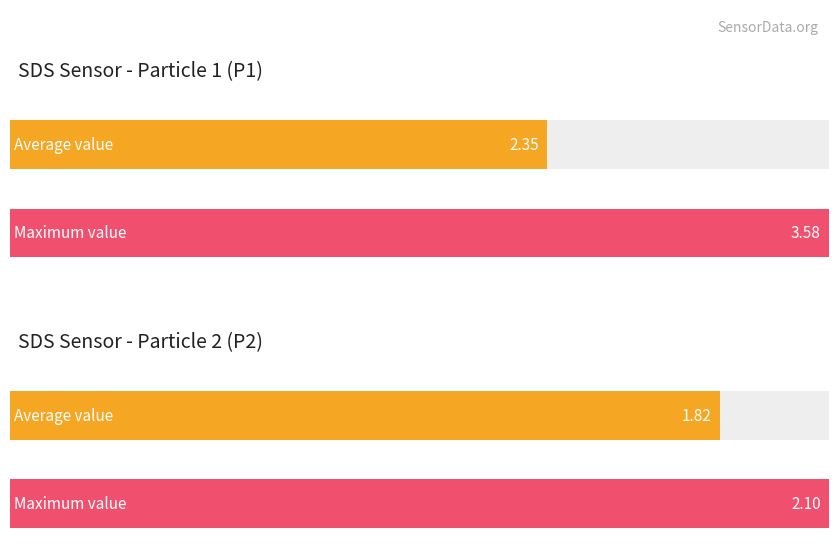

Are the bars horizontal?

Yes